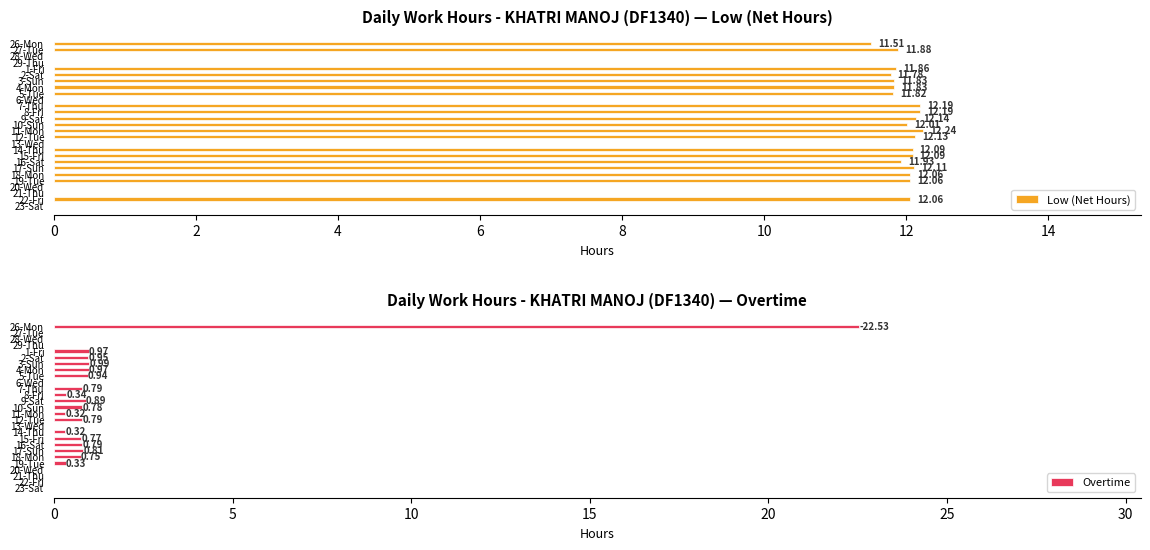

How many values in the Low (Net Hours) series exceed 11?

20